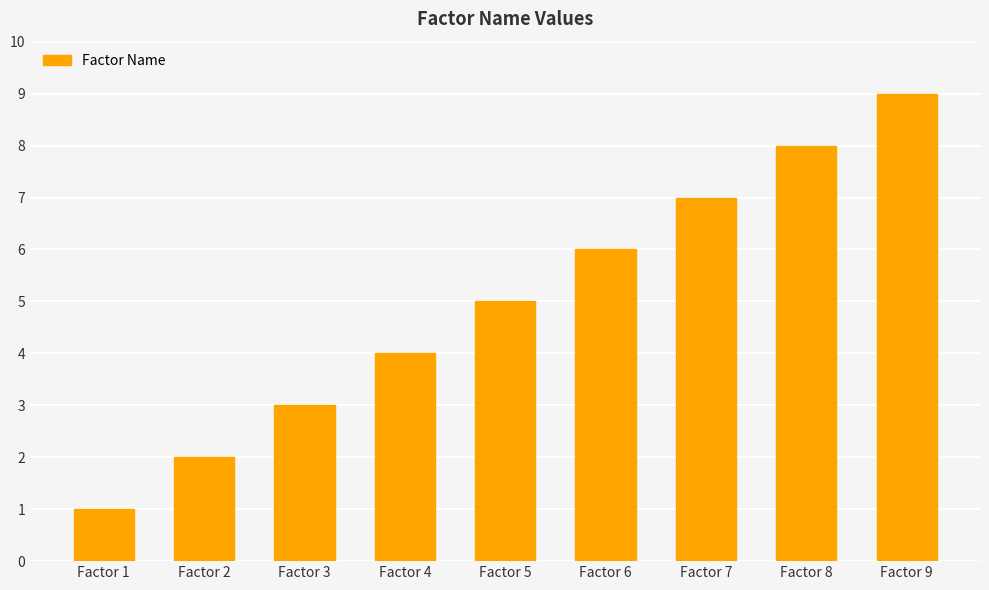

Which has a higher value, Factor 2 or Factor 6?

Factor 6